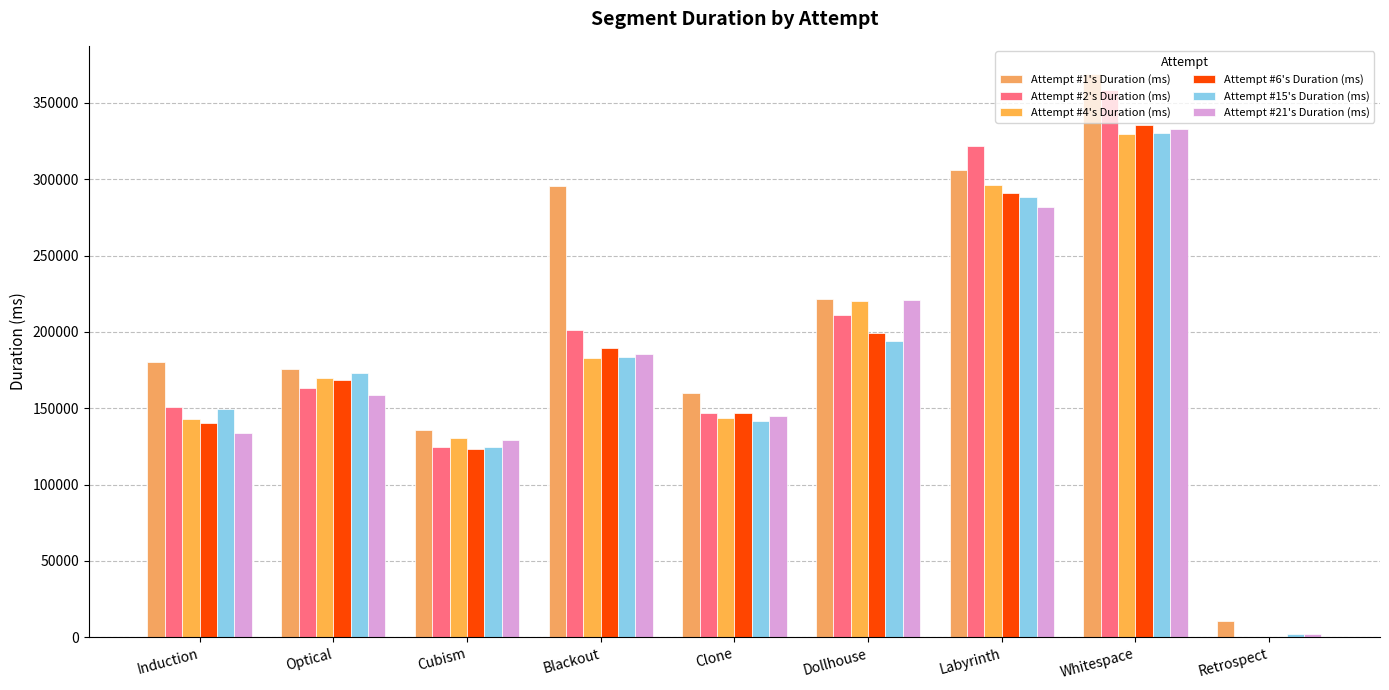

How many categories are shown in the chart?

9